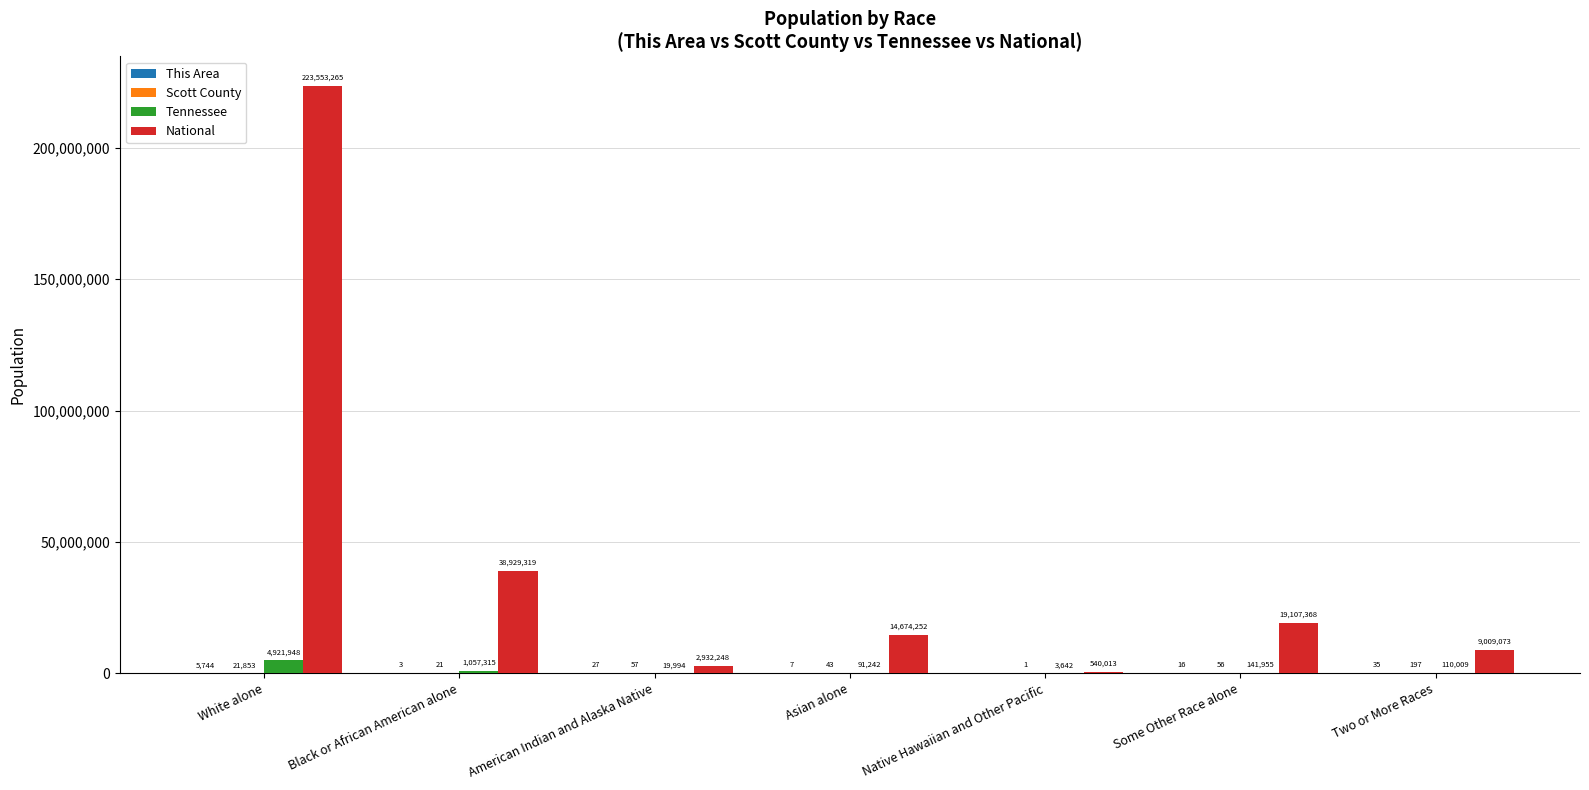

What is the maximum value shown in the chart?

223553265